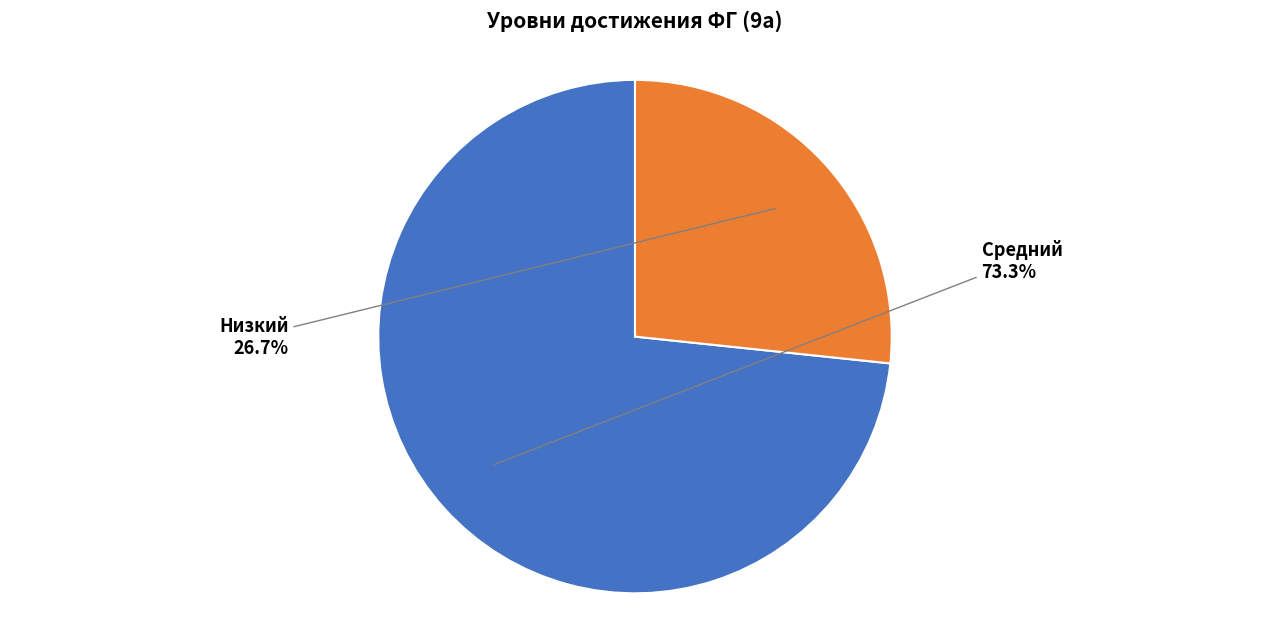

Is there a majority slice in this chart?

Yes